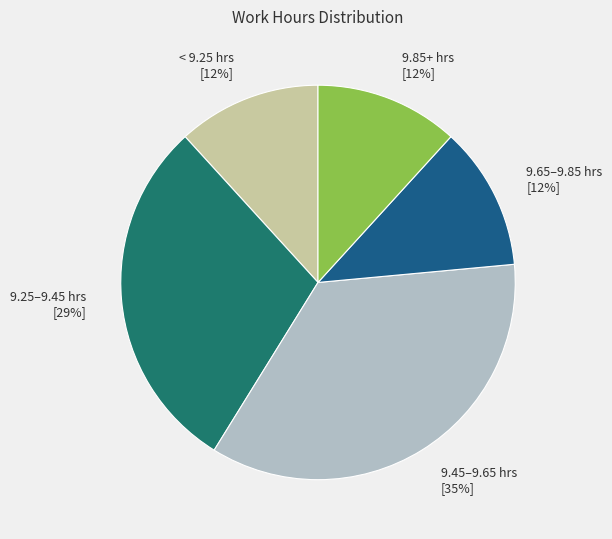

True or false: 9.85+ hrs accounts for 12% of the total.

True